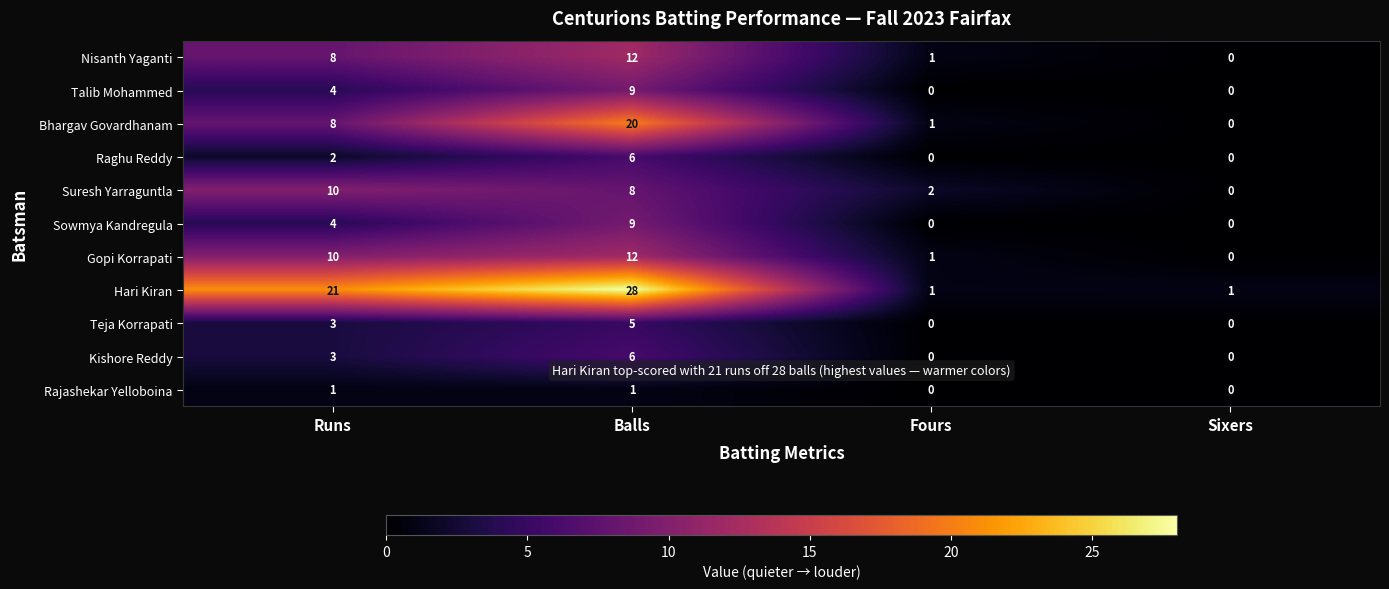

What is the difference between the Hari Kiran values at Runs and Fours?

20